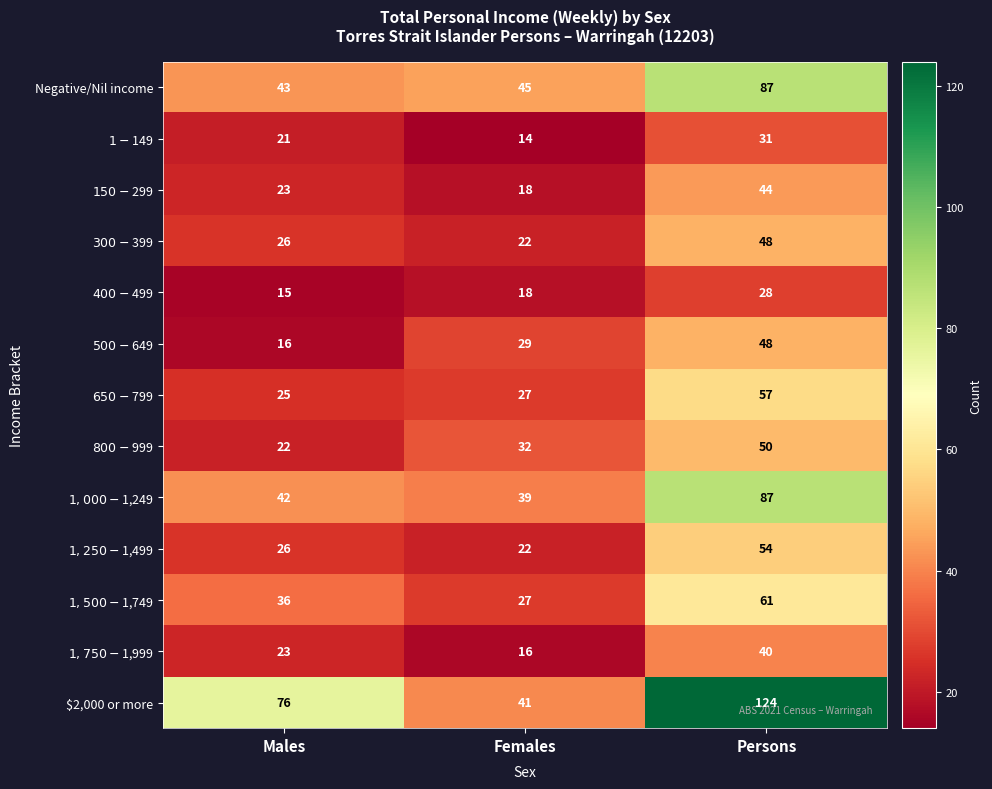

How many distinct data groups are displayed?

13